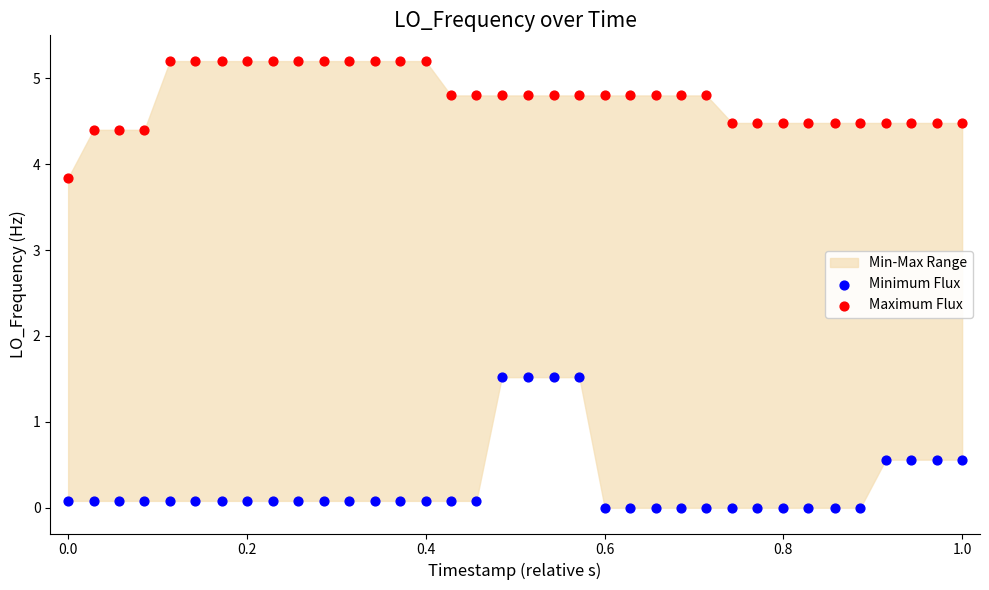

Which series reaches the minimum Y coordinate?

Minimum Flux